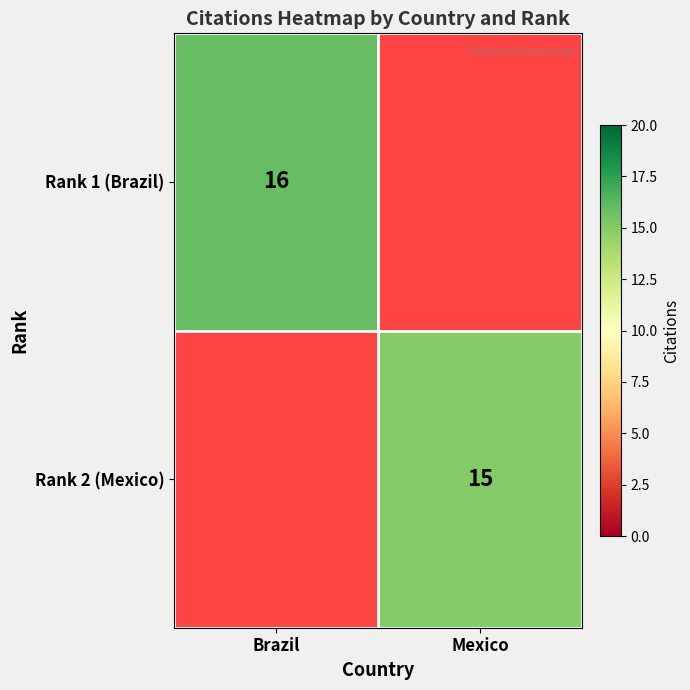

What is the smallest value displayed?

15.0